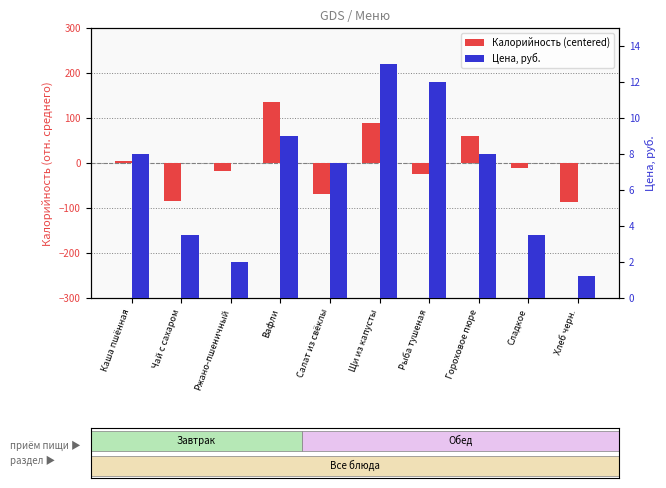

Which has a higher value, Сладкое or Каша пшённая?

Каша пшённая